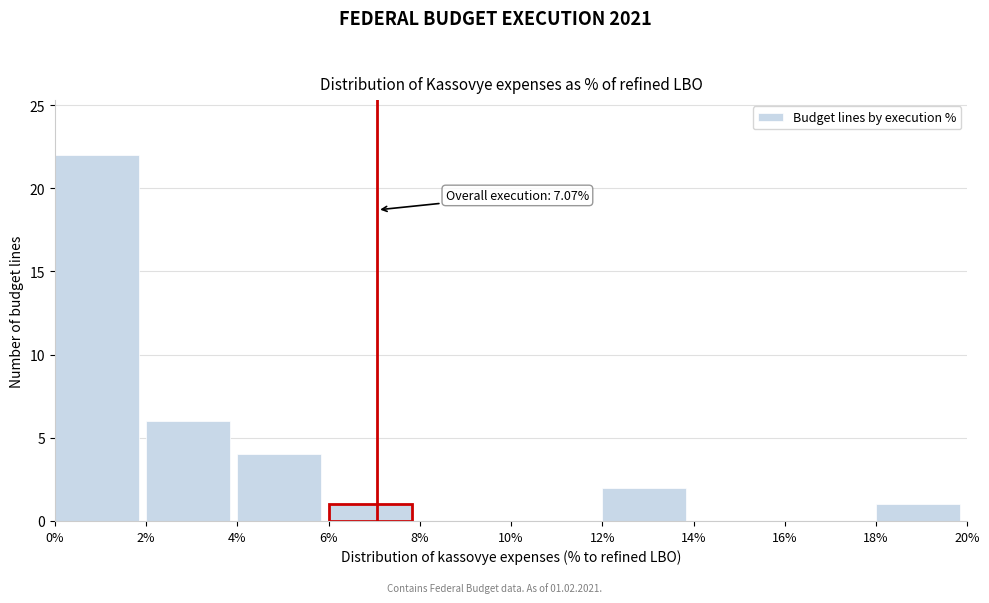

Over which range of the x-axis is the bar tallest?

0% to 2%